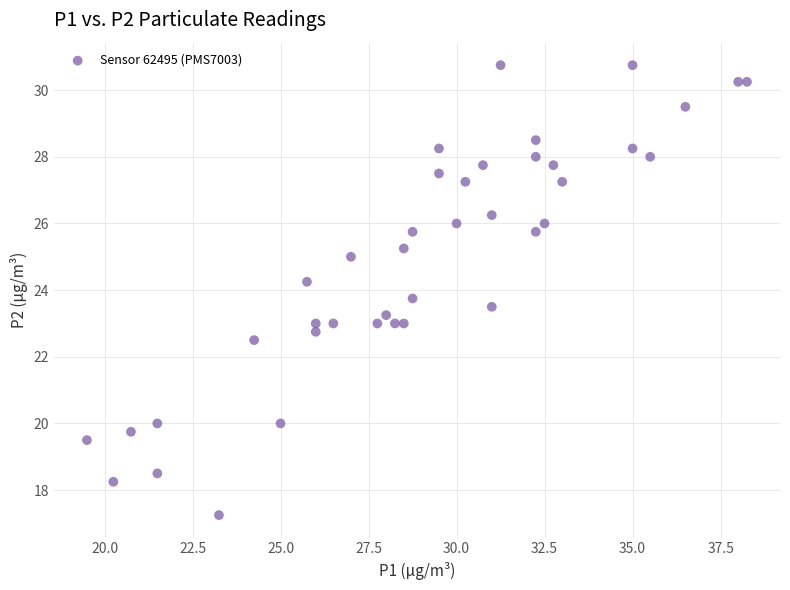

What is the range of Y values (max minus min)?

13.5